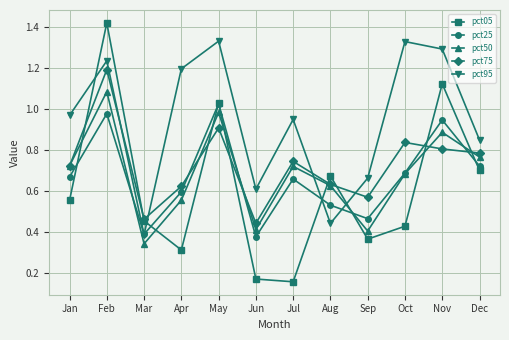

At which label does pct25 reach its peak?

May